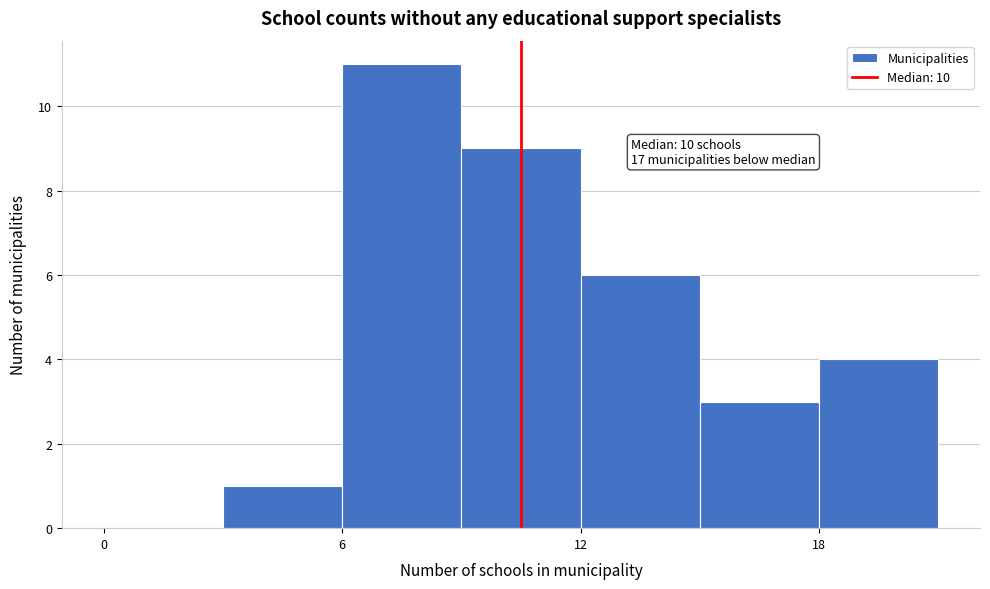

Read against the x-axis, roughly where is the centre of the tallest bar?

8